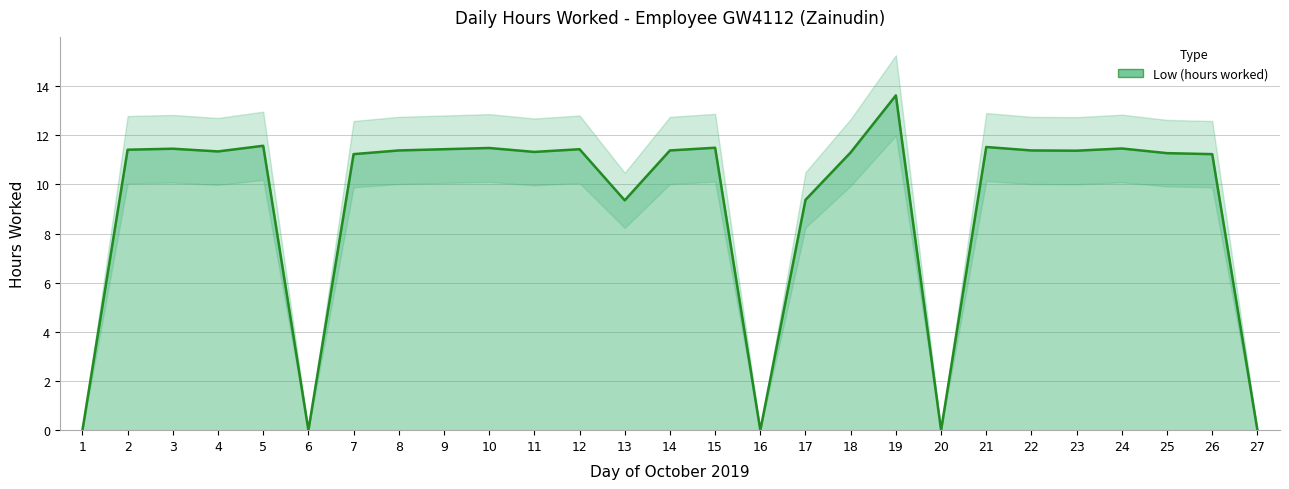

Approximately how many times larger is the value at 8 compared to 11?

1.0